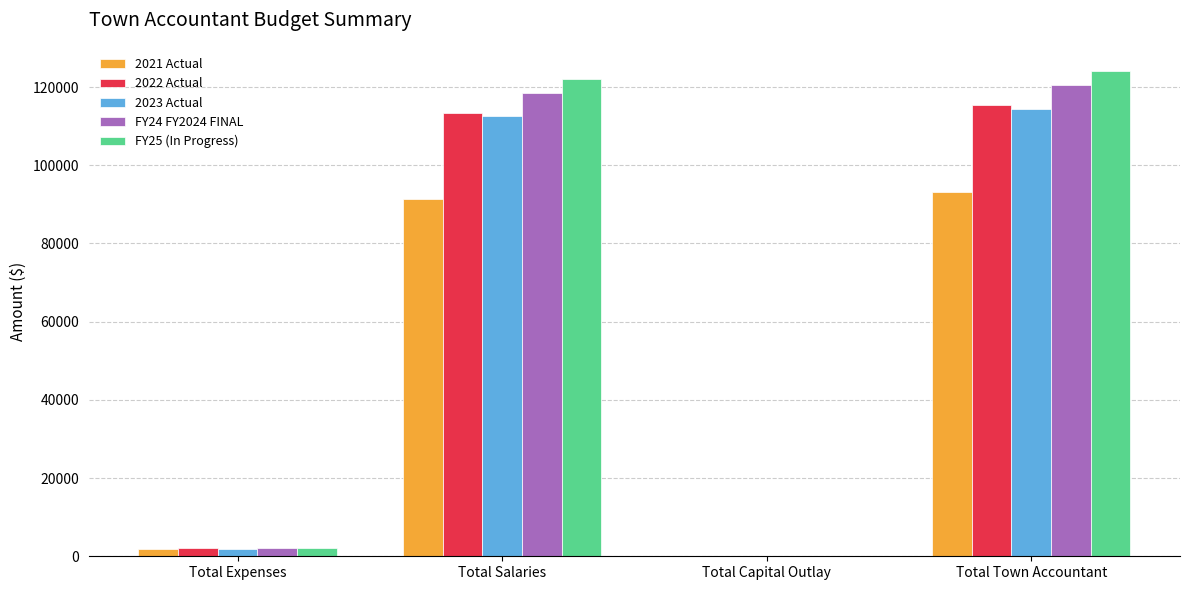

What is the highest value of the 2023 Actual series?

114414.7